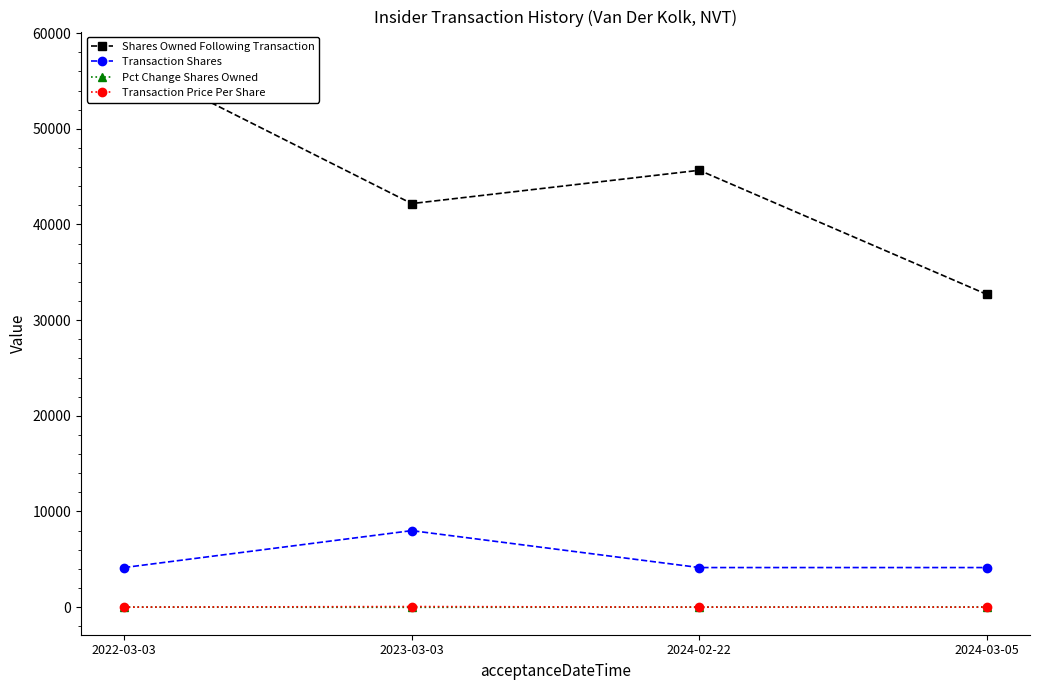

What is the average value of the Transaction Price Per Share series?

15.7